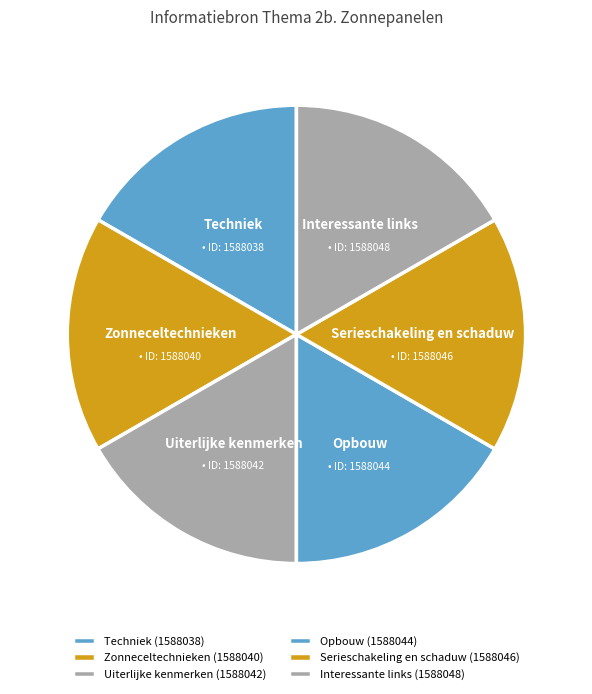

How many slices are in this pie chart?

6